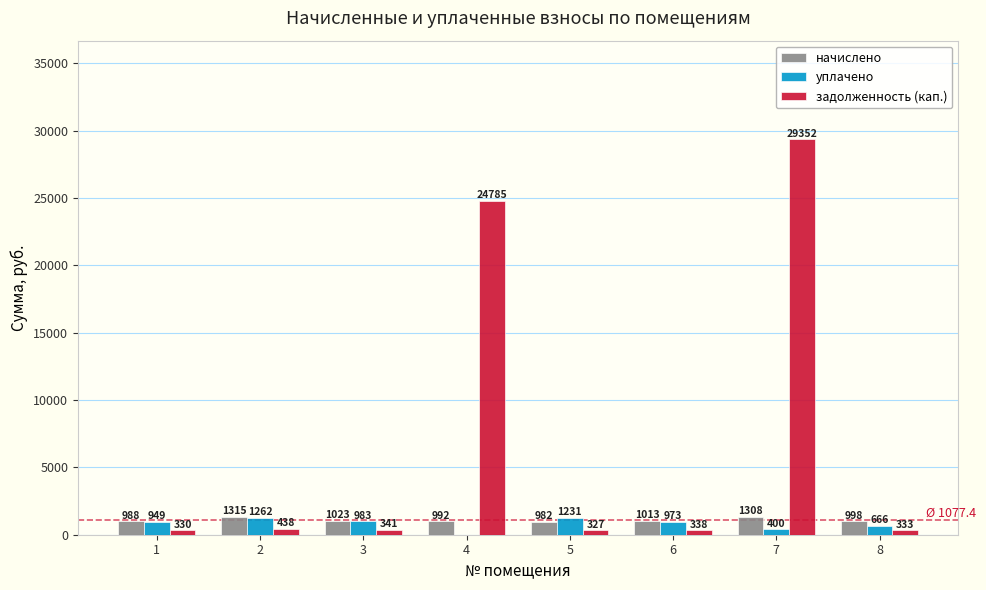

The value of начислено at 2 is 1314.6. True or false?

True